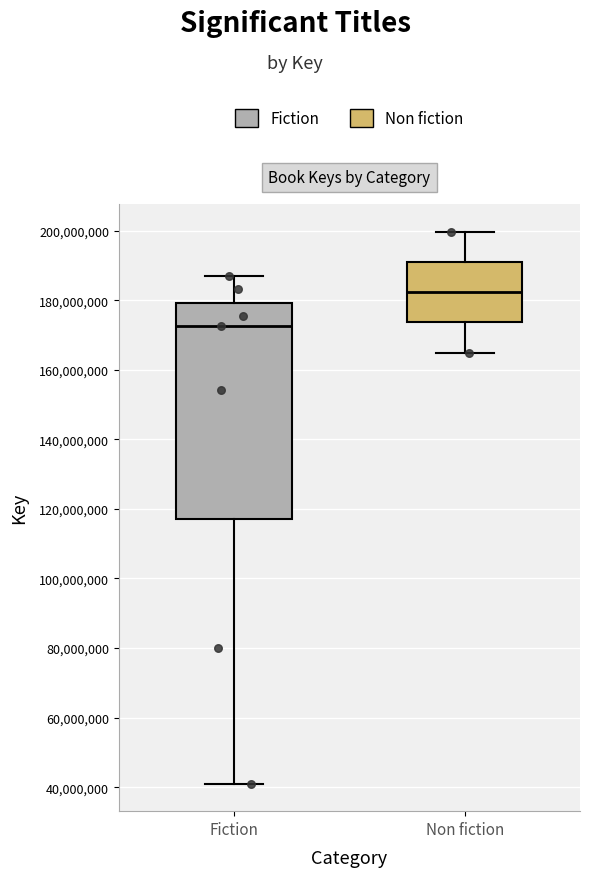

Which box has the lowest median line?

Fiction